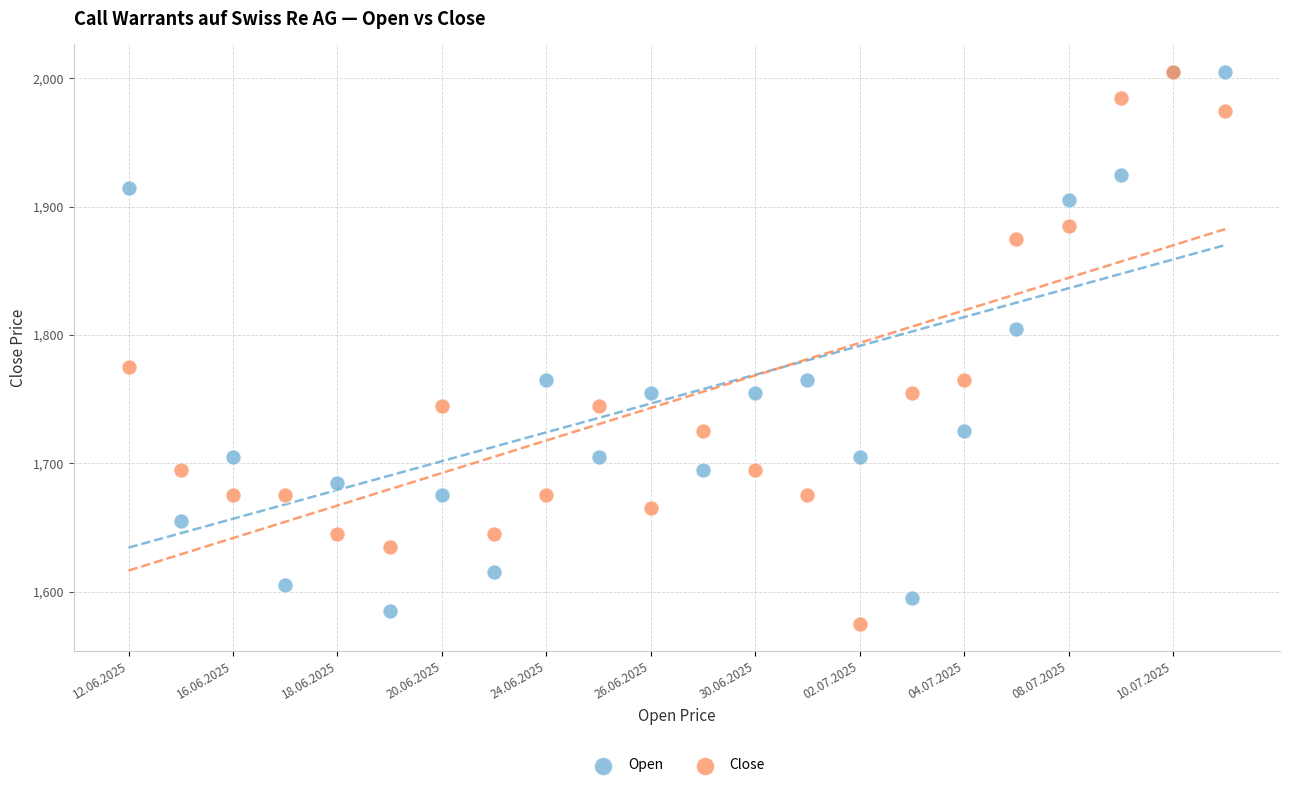

In the Open series, what Y value is closest to 1795?

1805